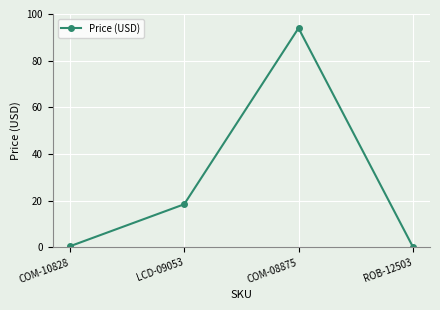

What is the difference between the maximum and minimum values?

93.7